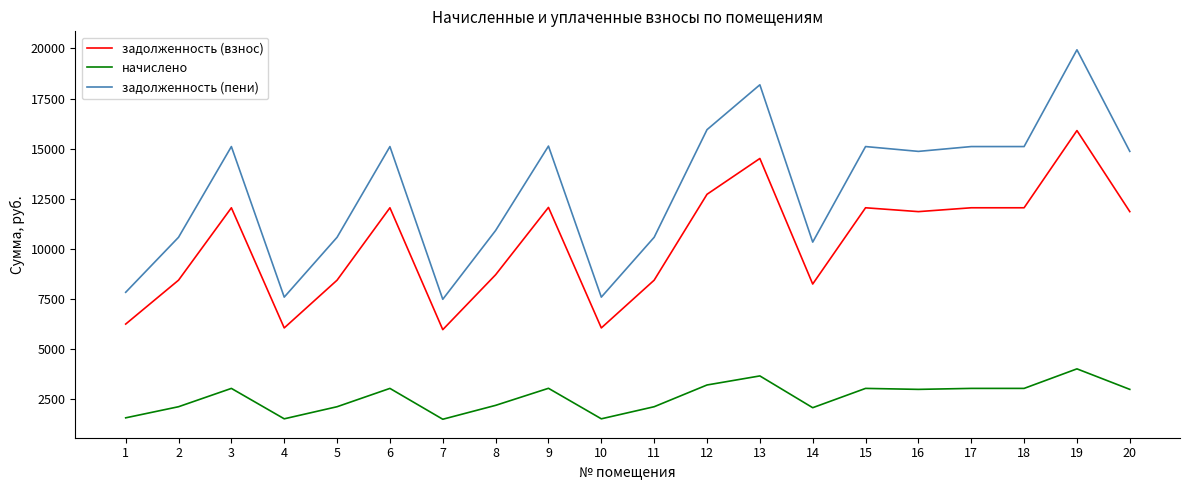

What is the minimum value shown in the chart?

1513.9